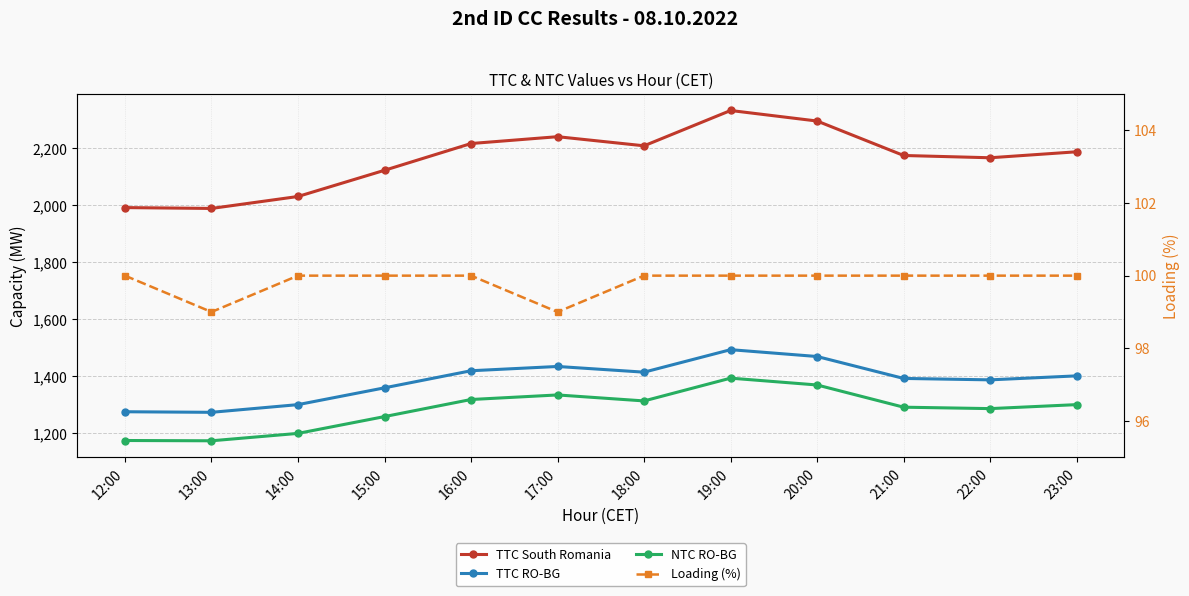

True or false: Loading (%) has more than 2 interior local peaks.

False